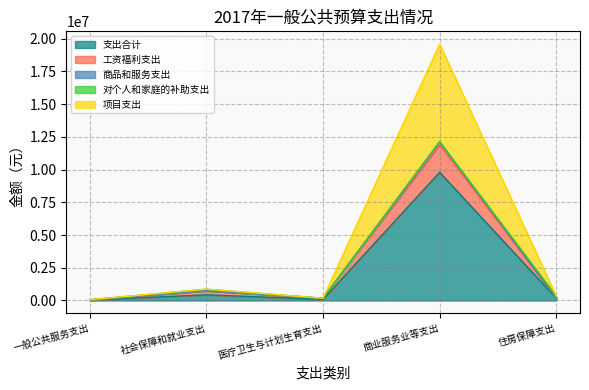

True or false: 商品和服务支出 has more than 0 interior local peaks.

True